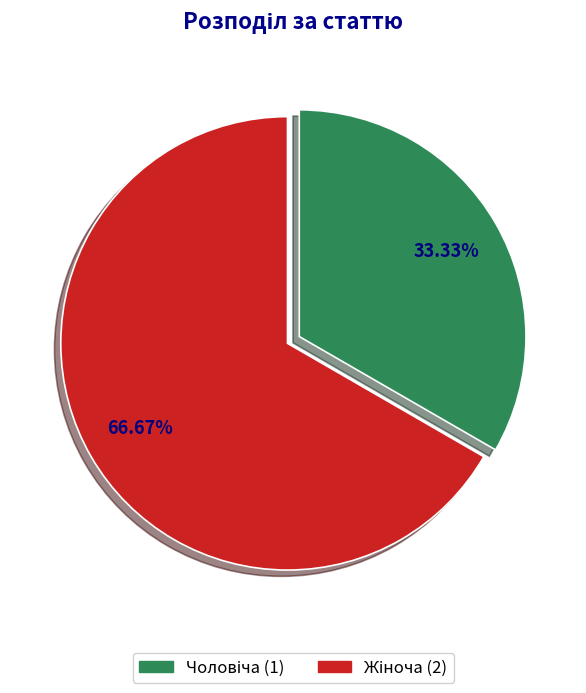

Is there a majority slice in this chart?

Yes